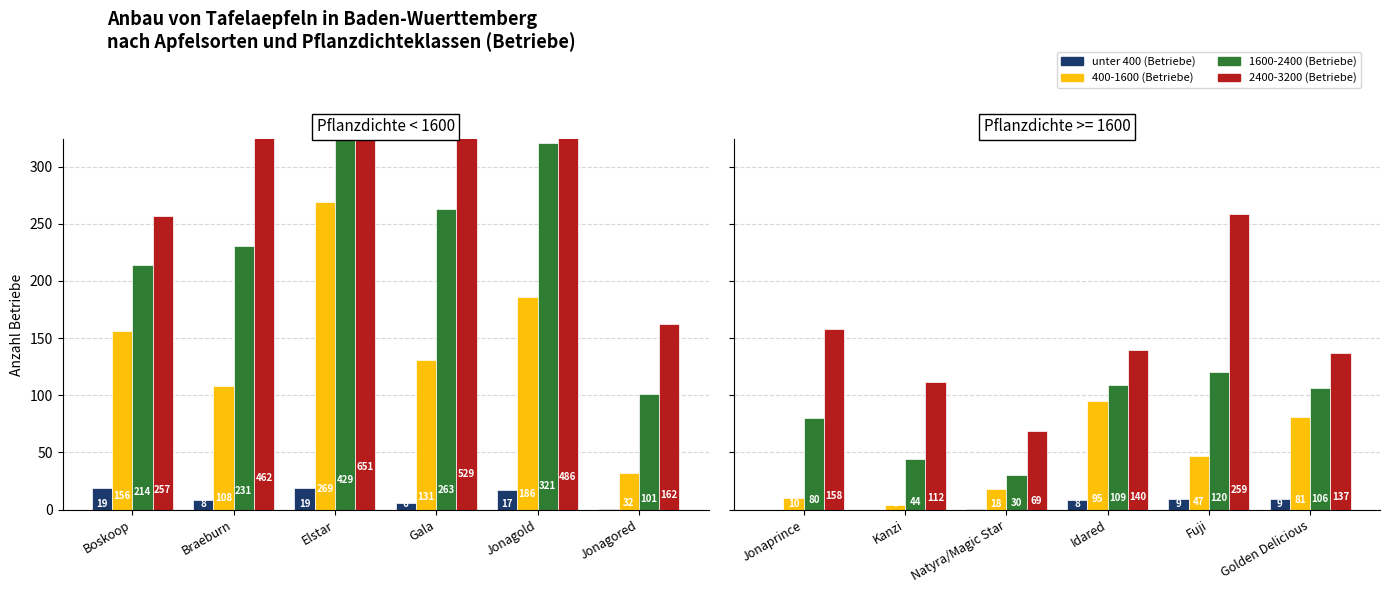

At Idared, list the series in order from smallest to largest.

unter 400 (Betriebe), 400-1600 (Betriebe), 1600-2400 (Betriebe), 2400-3200 (Betriebe)